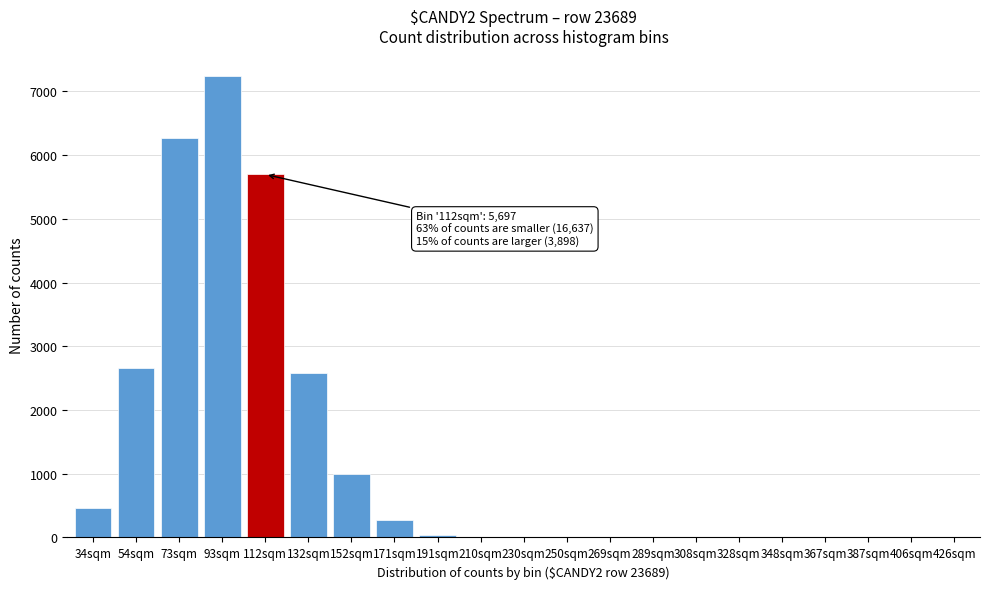

What is the sum of all values?

26232